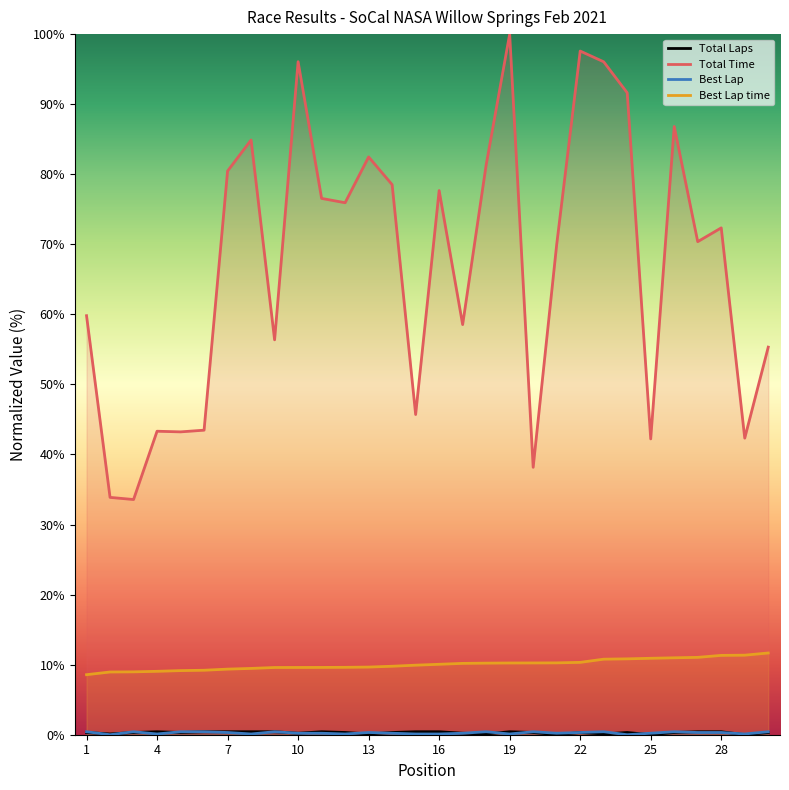

Which category has the lowest value across all series?

20